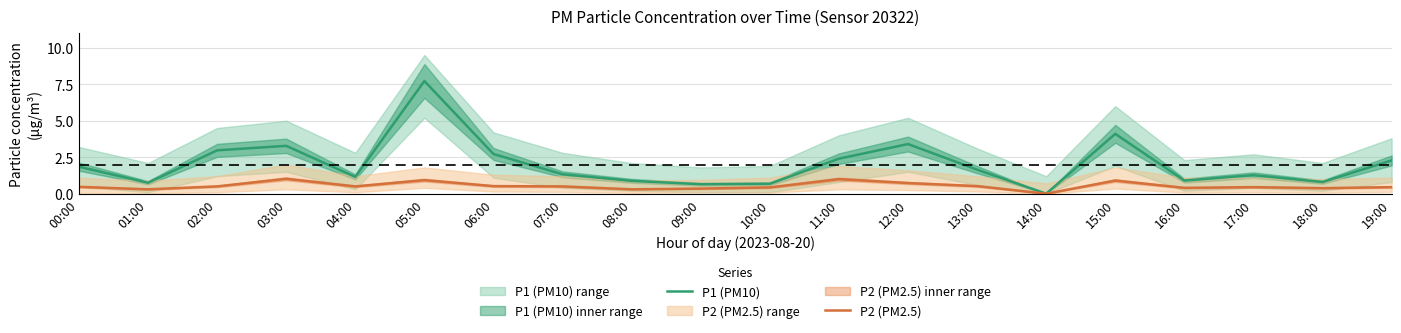

Which category has the lowest value across all series?

14:00